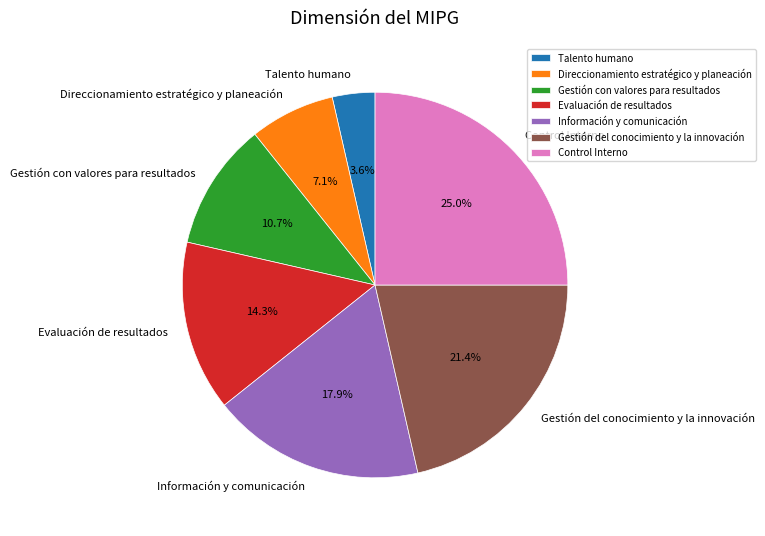

Is Evaluación de resultados the majority of the pie?

No